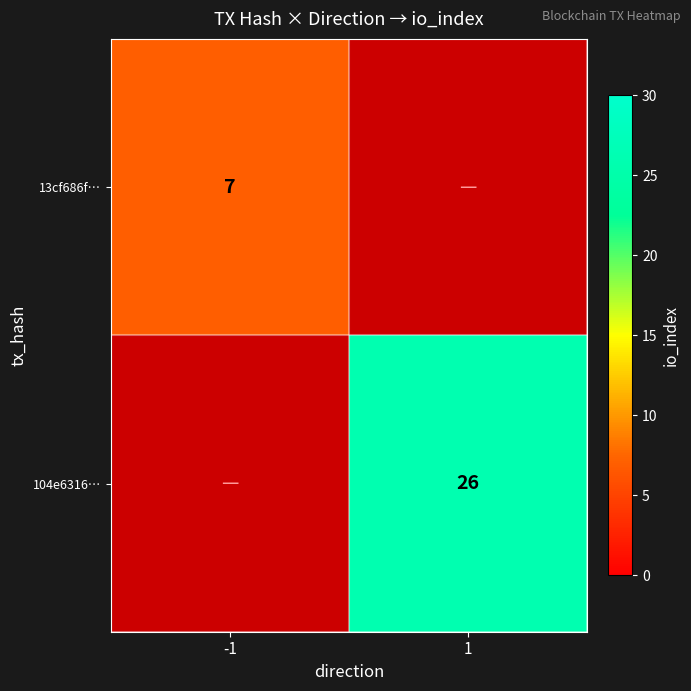

Count the number of data series in this chart.

2